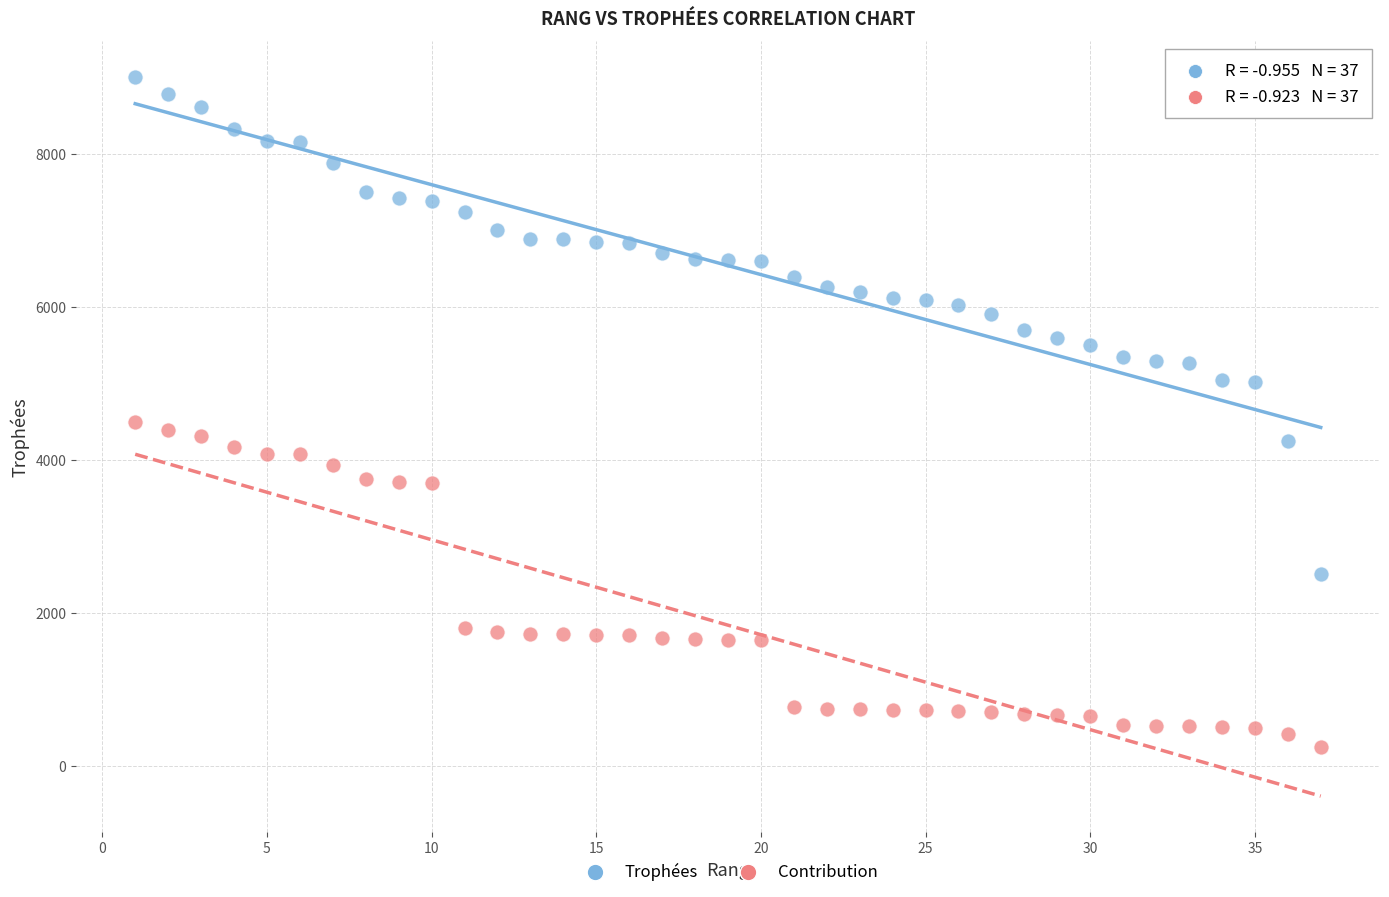

Across all series, what Y value is closest to 4625?

4500